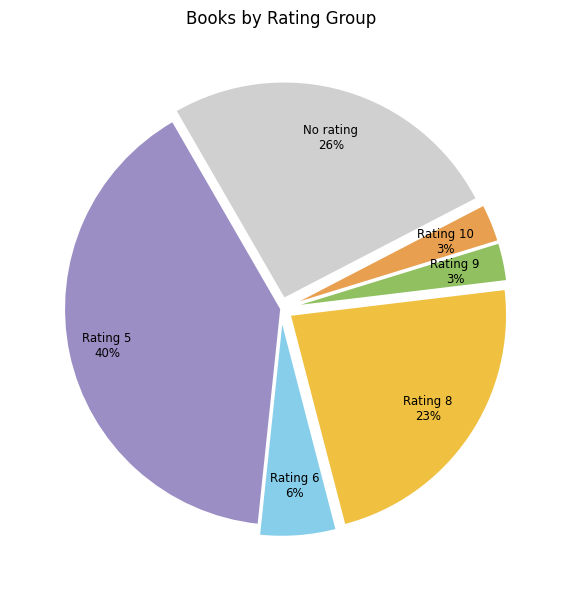

True or false: Rating 6 accounts for 1% of the total.

False